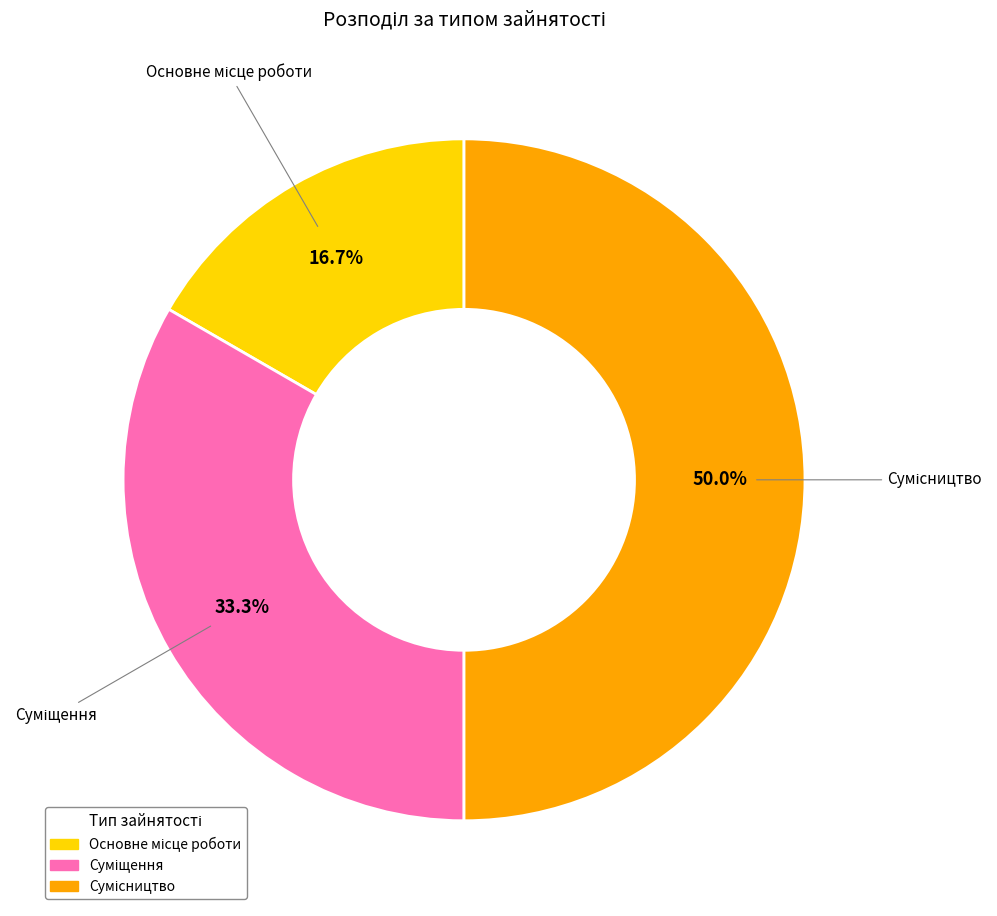

To the nearest percent, what is the combined percentage of Суміщення and Основне місце роботи?

50%